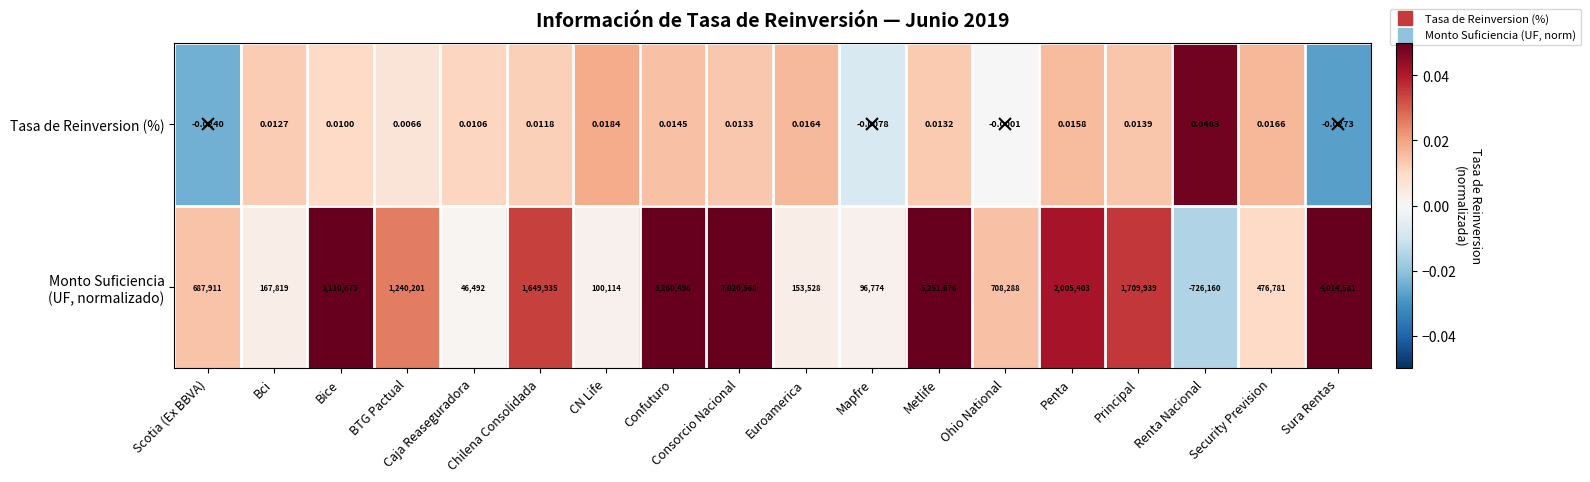

Which category has the highest value across all series?

Consorcio Nacional